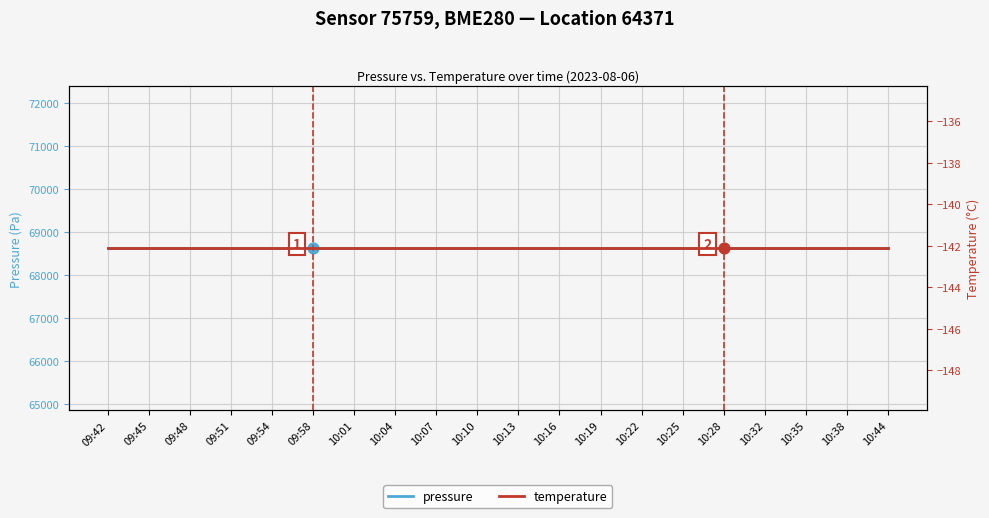

Which series contains the highest Y value?

pressure